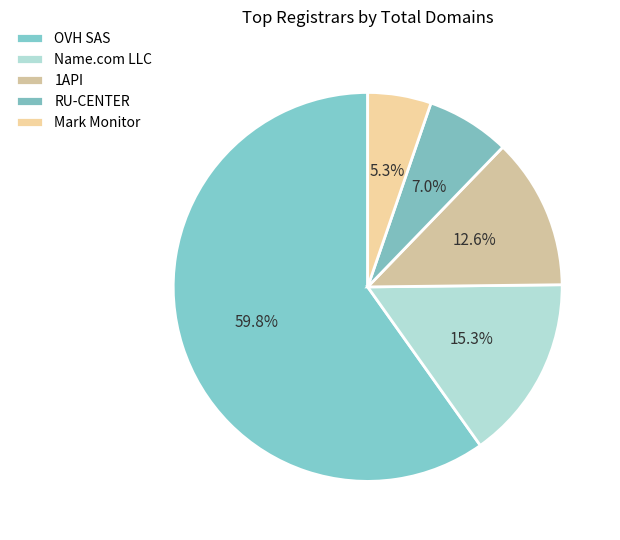

What is the smallest slice in the pie chart?

Mark Monitor